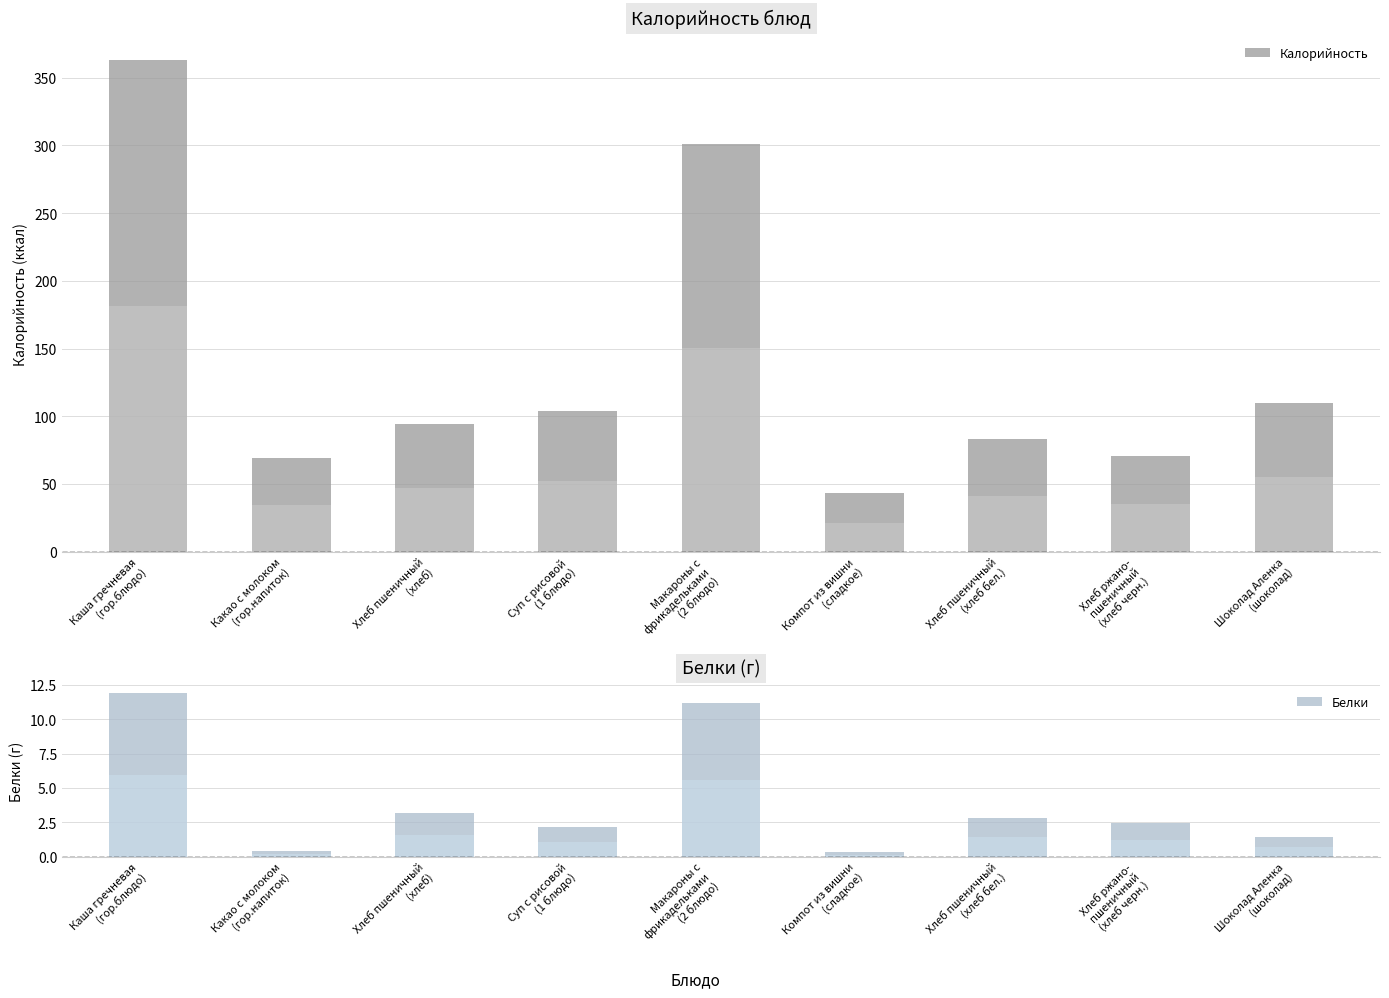

What is the difference between the Калорийность values at Шоколад Аленка
(шоколад) and Компот из вишни
(сладкое)?

67.0